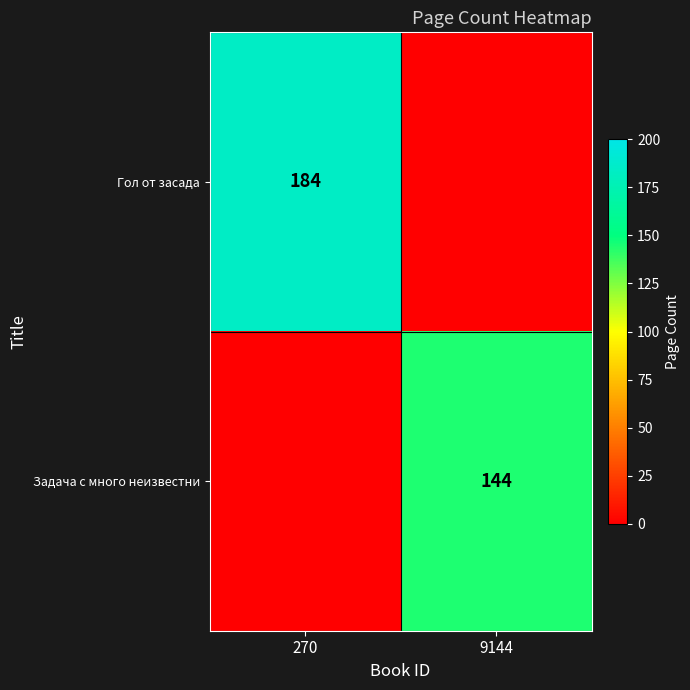

The value of Задача с много неизвестни at 9144 is 85. True or false?

False